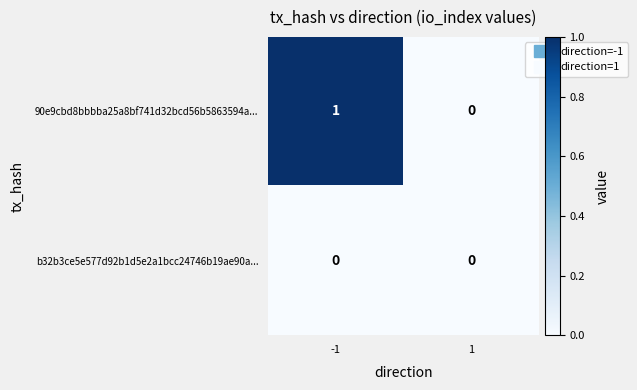

Rank the series by their average value, from lowest to highest.

b32b3ce5e577d92b1d5e2a1bcc24746b19ae90a..., 90e9cbd8bbbba25a8bf741d32bcd56b5863594a...